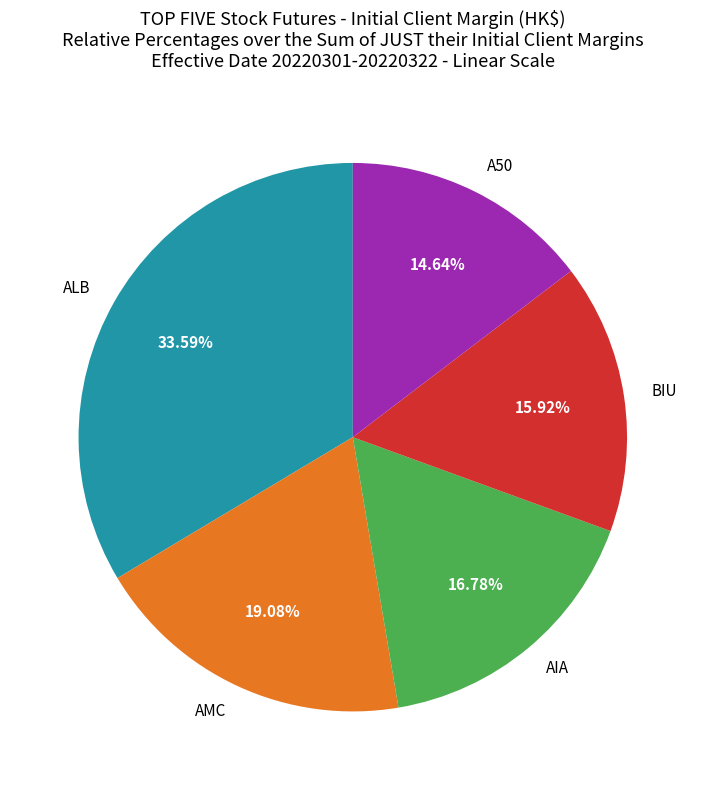

To the nearest percent, what portion does AMC represent?

19%